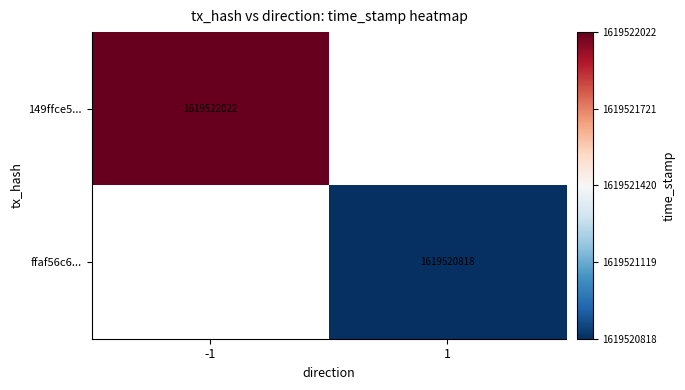

The value of 149ffce56083cab0bc216c476c15ece483d6b44 at time_stamp is 383933652. True or false?

False